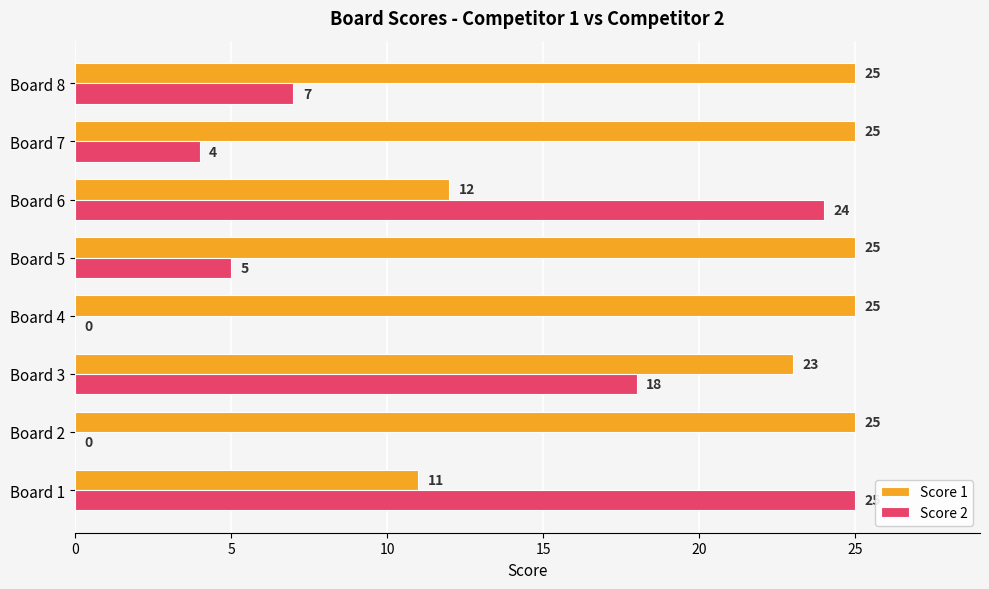

What is the maximum value for Score 2?

25